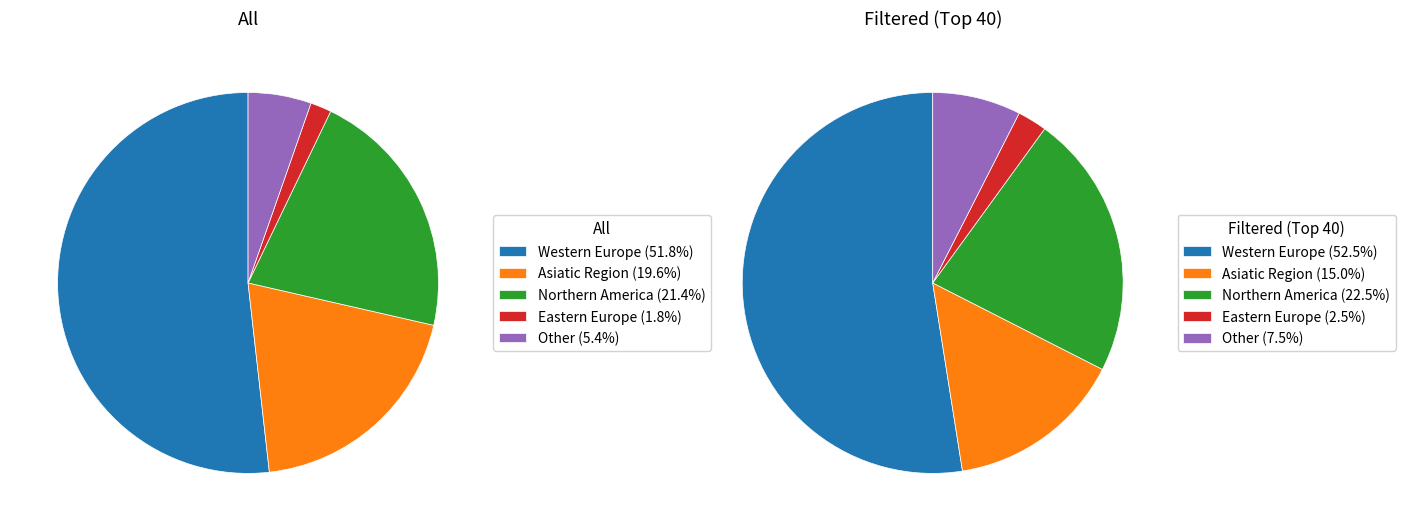

Which category has the biggest portion of the pie?

Western Europe